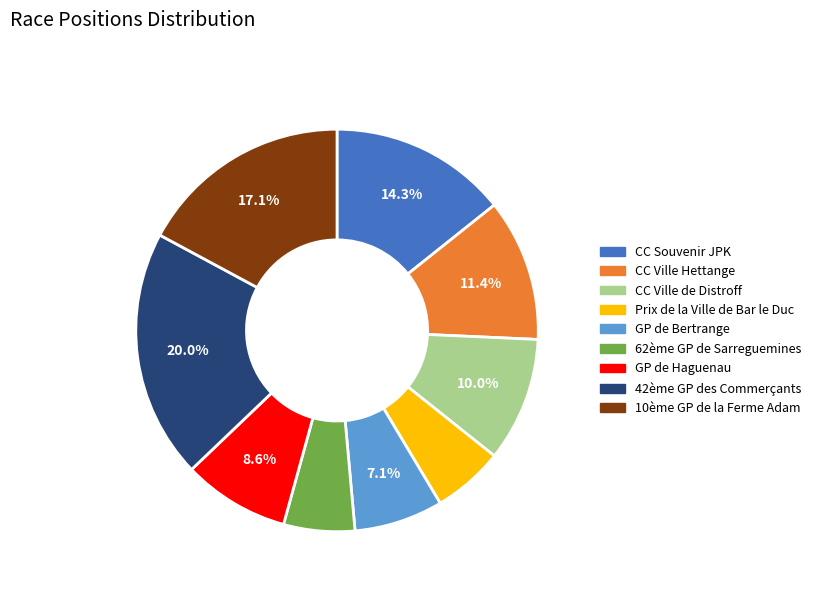

To the nearest percent, what is the combined percentage of CC Souvenir JPK and GP de Haguenau?

23%